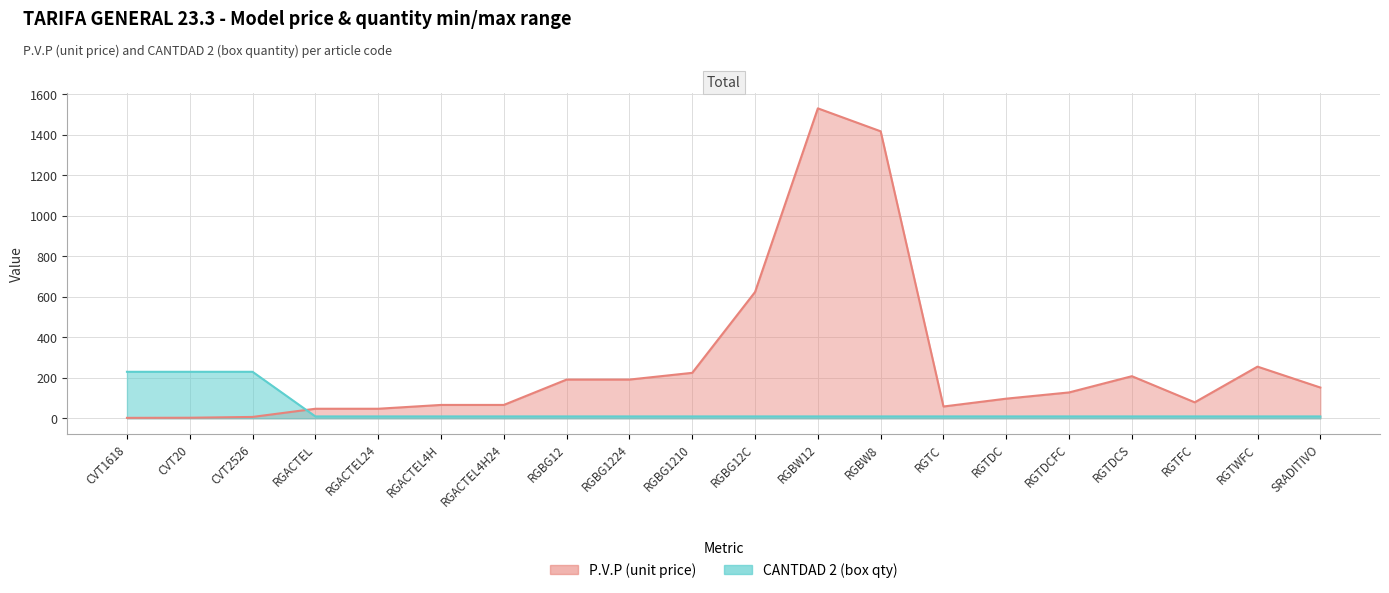

What is the difference between the P.V.P (unit price) values at SRADITIVO and CVT2526?

145.2